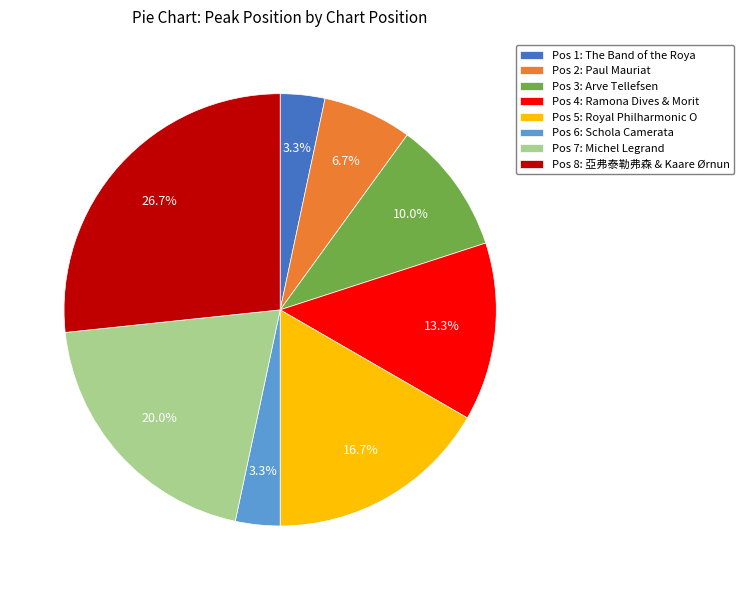

Which has a higher value, Pos 1: The Band of the Roya or Pos 7: Michel Legrand?

Pos 7: Michel Legrand